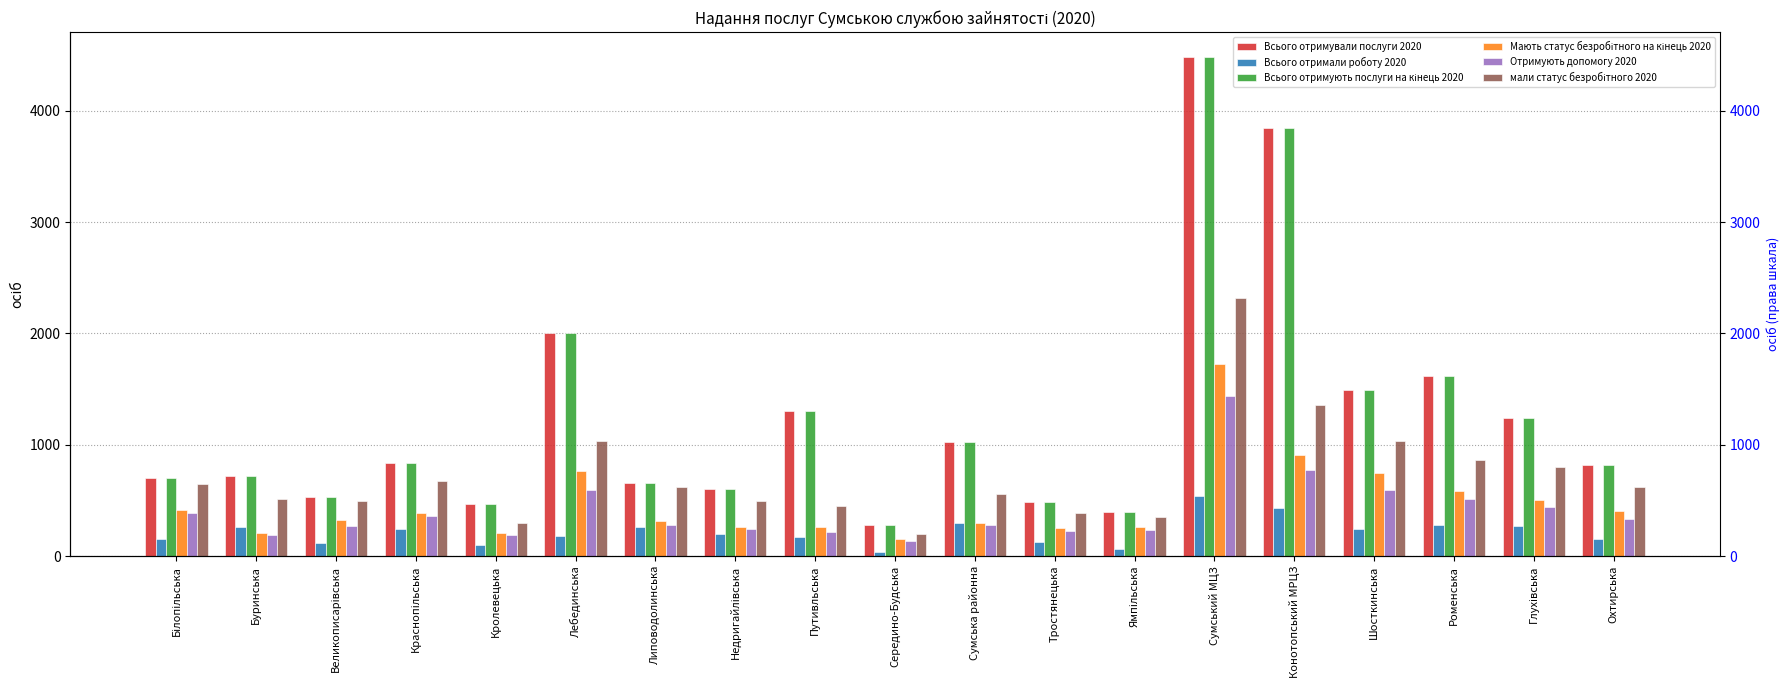

What is the value of the мали статус безробітного 2020 bar at the 19th from the left?

622